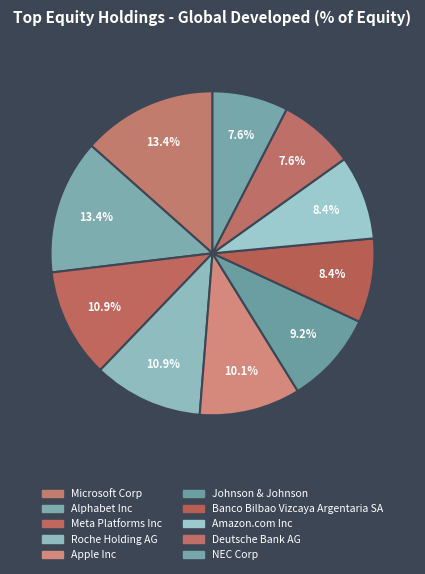

To the nearest percent, what is the difference between the largest and smallest slice percentages?

6%